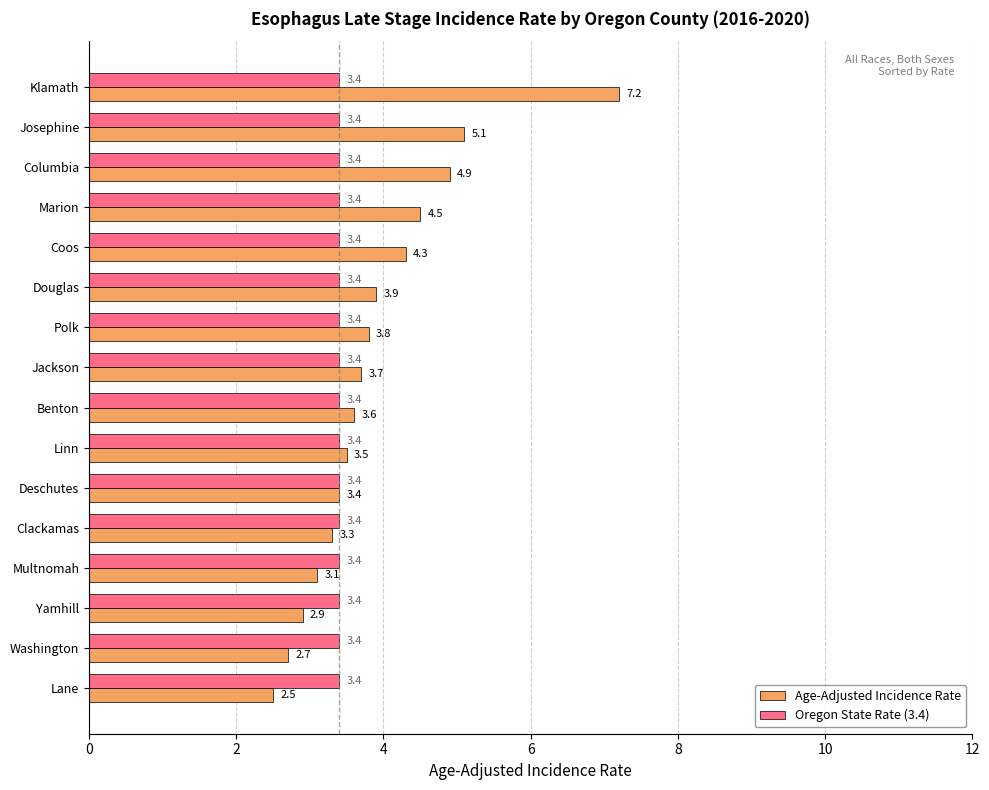

Which category has the lowest value across all series?

Lane